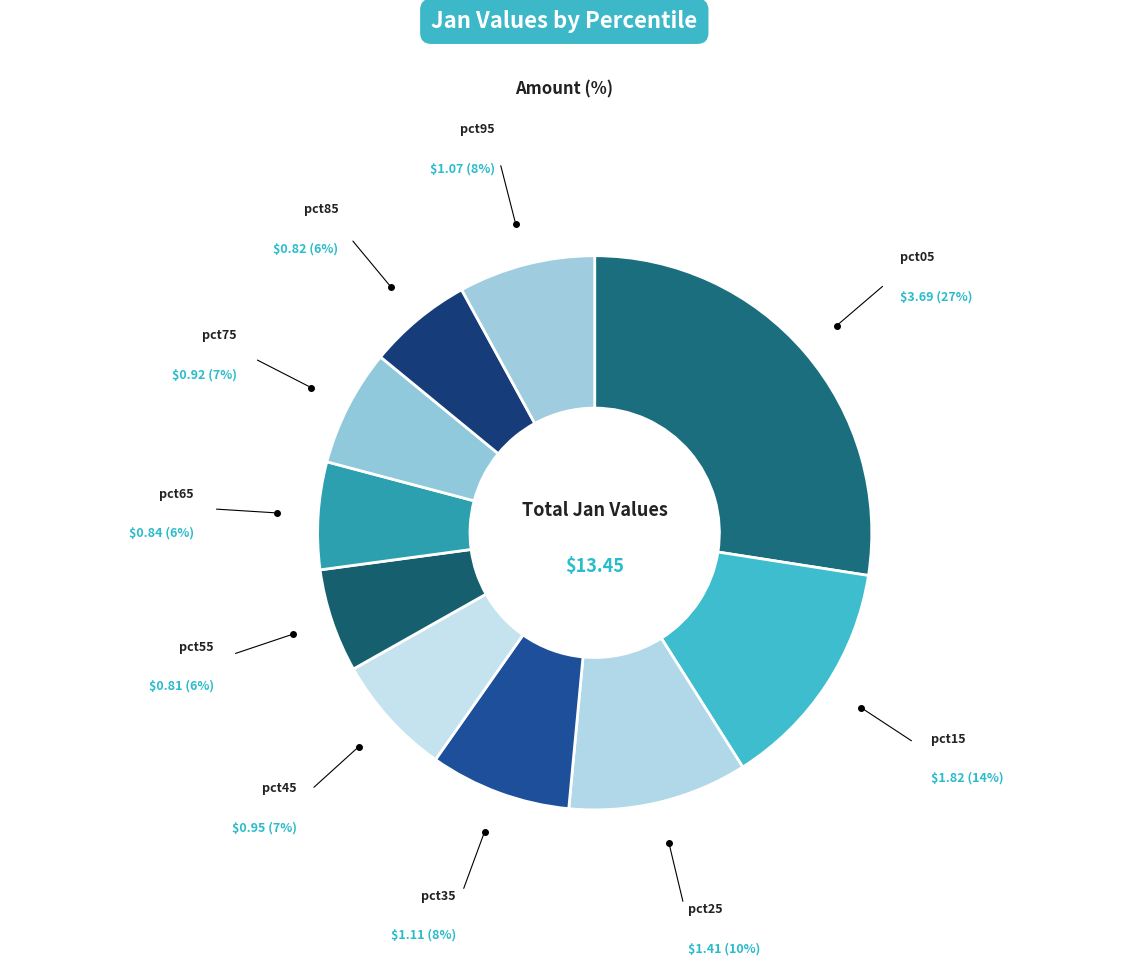

Do pct45 and pct75 together represent more than half of the pie?

No